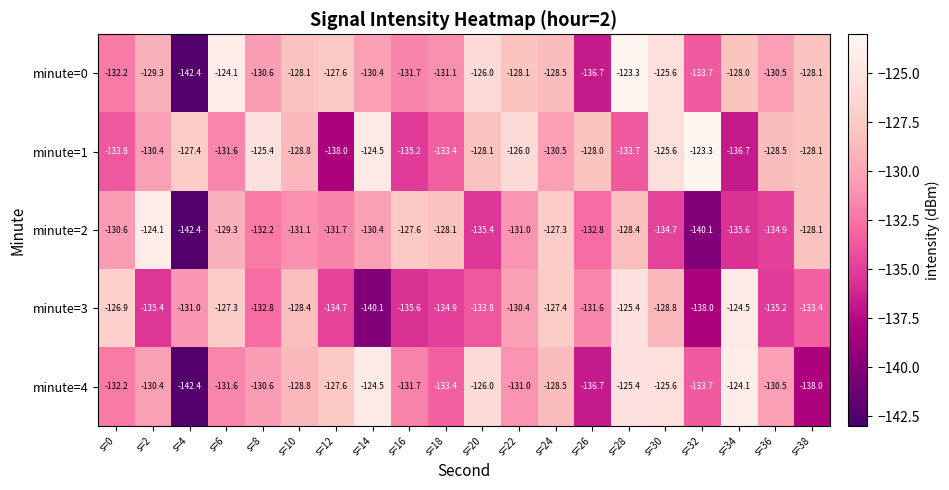

Where is minute=2 nearest to the value -133?

s=26